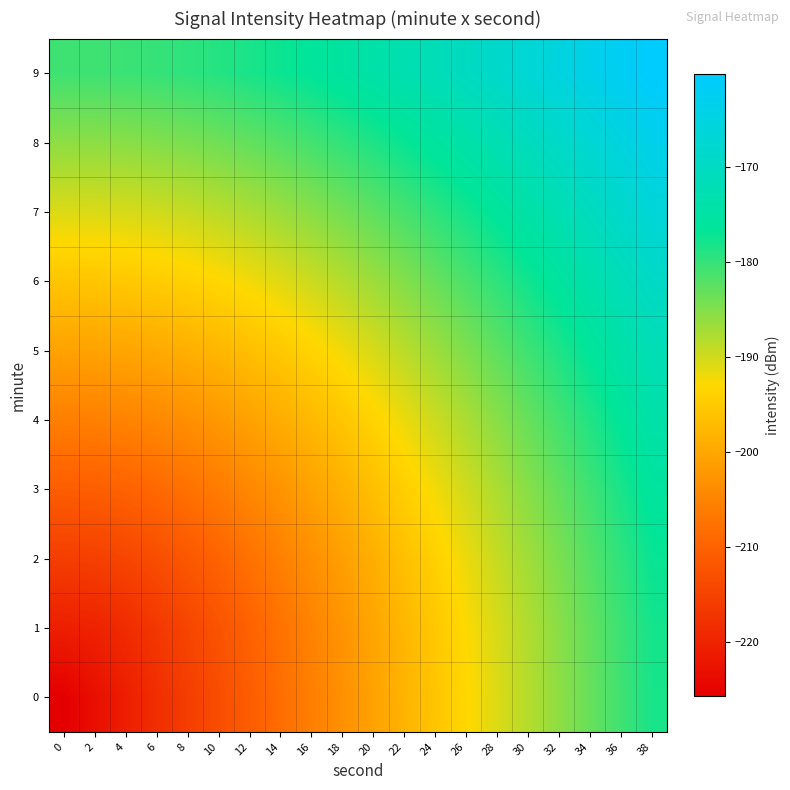

Rank the series at 30 from lowest to highest value.

row_0, row_1, row_2, row_3, row_4, row_5, row_6, row_7, row_8, row_9